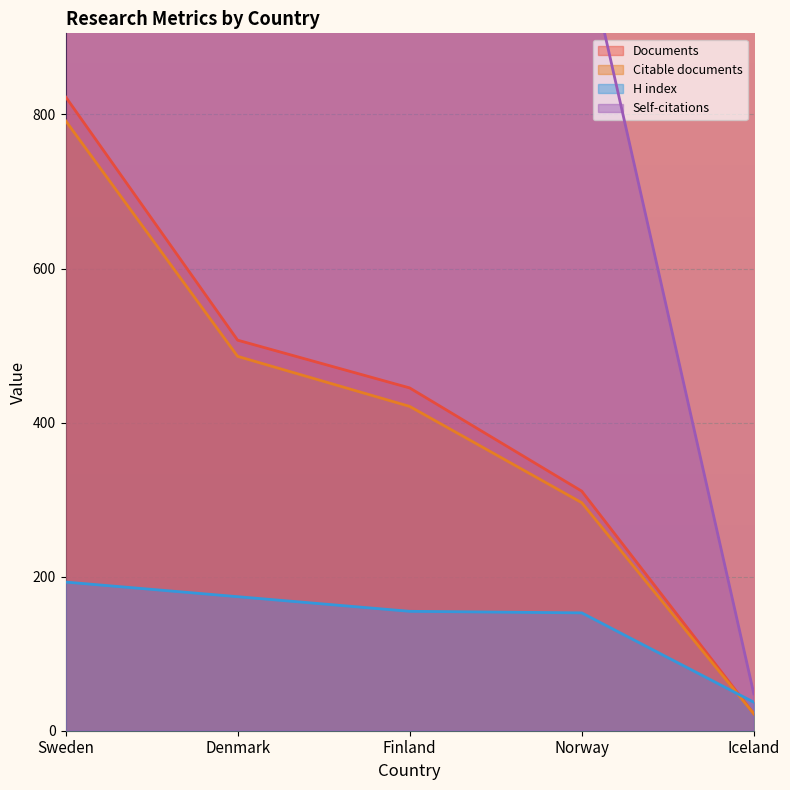

Where does the Documents series first go above 445?

Sweden